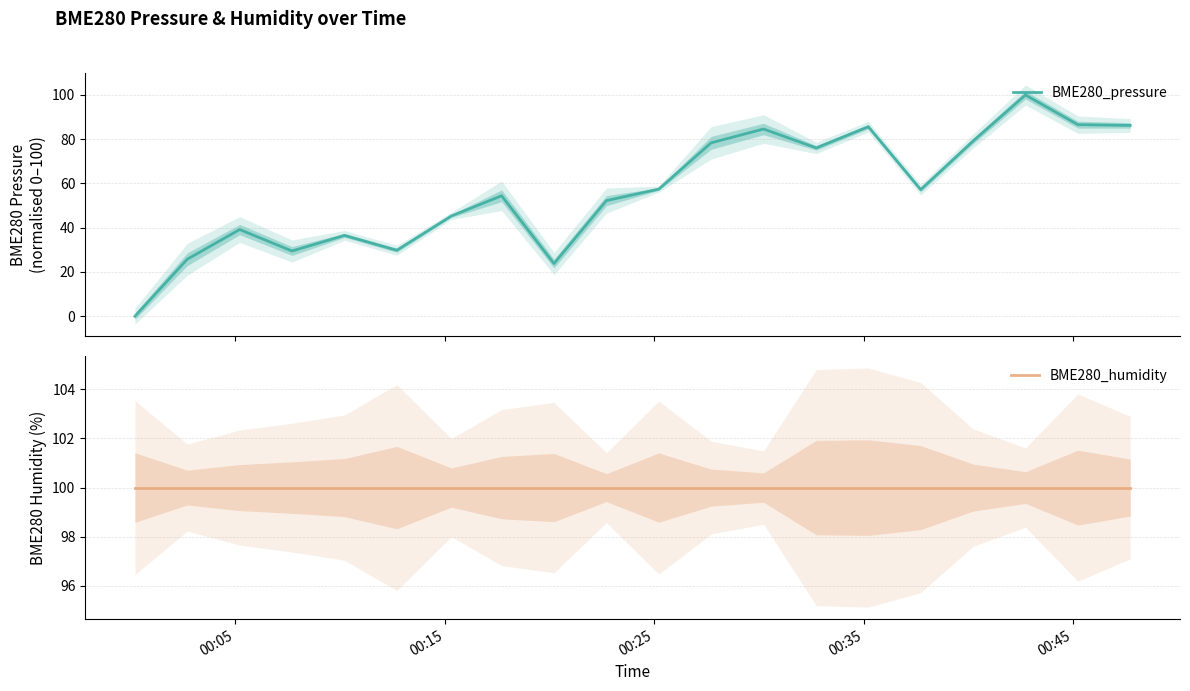

Does the chart display data point markers on the line(s)?

No